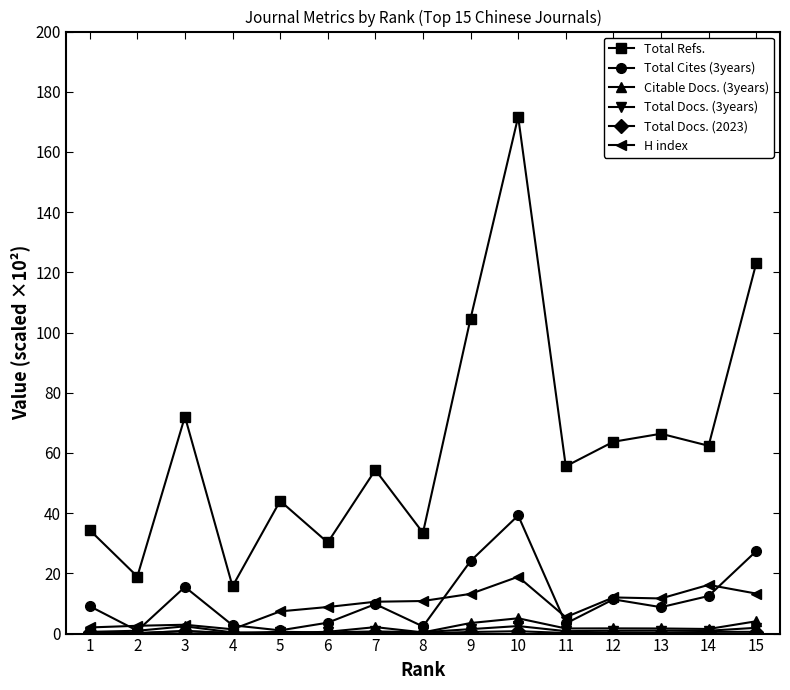

How many data points in Total Refs. are above 55?

8